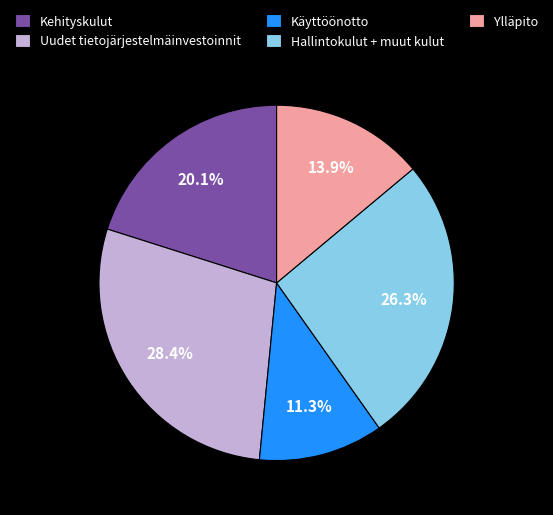

Between Käyttöönotto and Kehityskulut, which is larger?

Kehityskulut